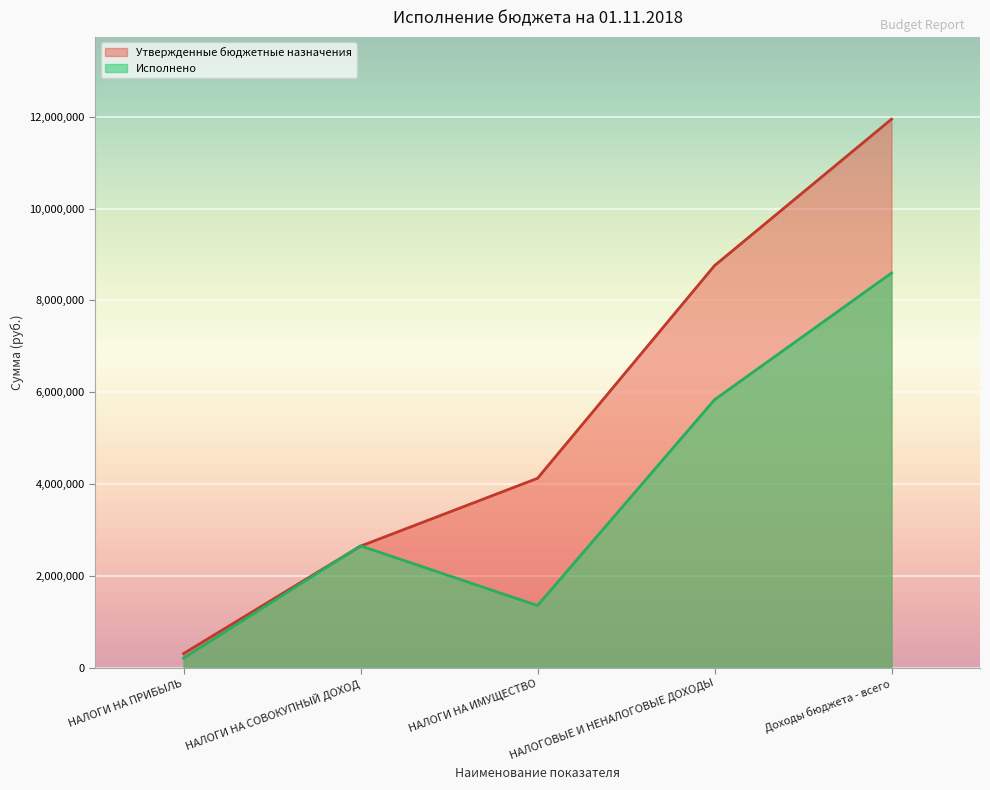

At Доходы бюджета - всего, list the series in order from smallest to largest.

Исполнено, Утвержденные бюджетные назначения